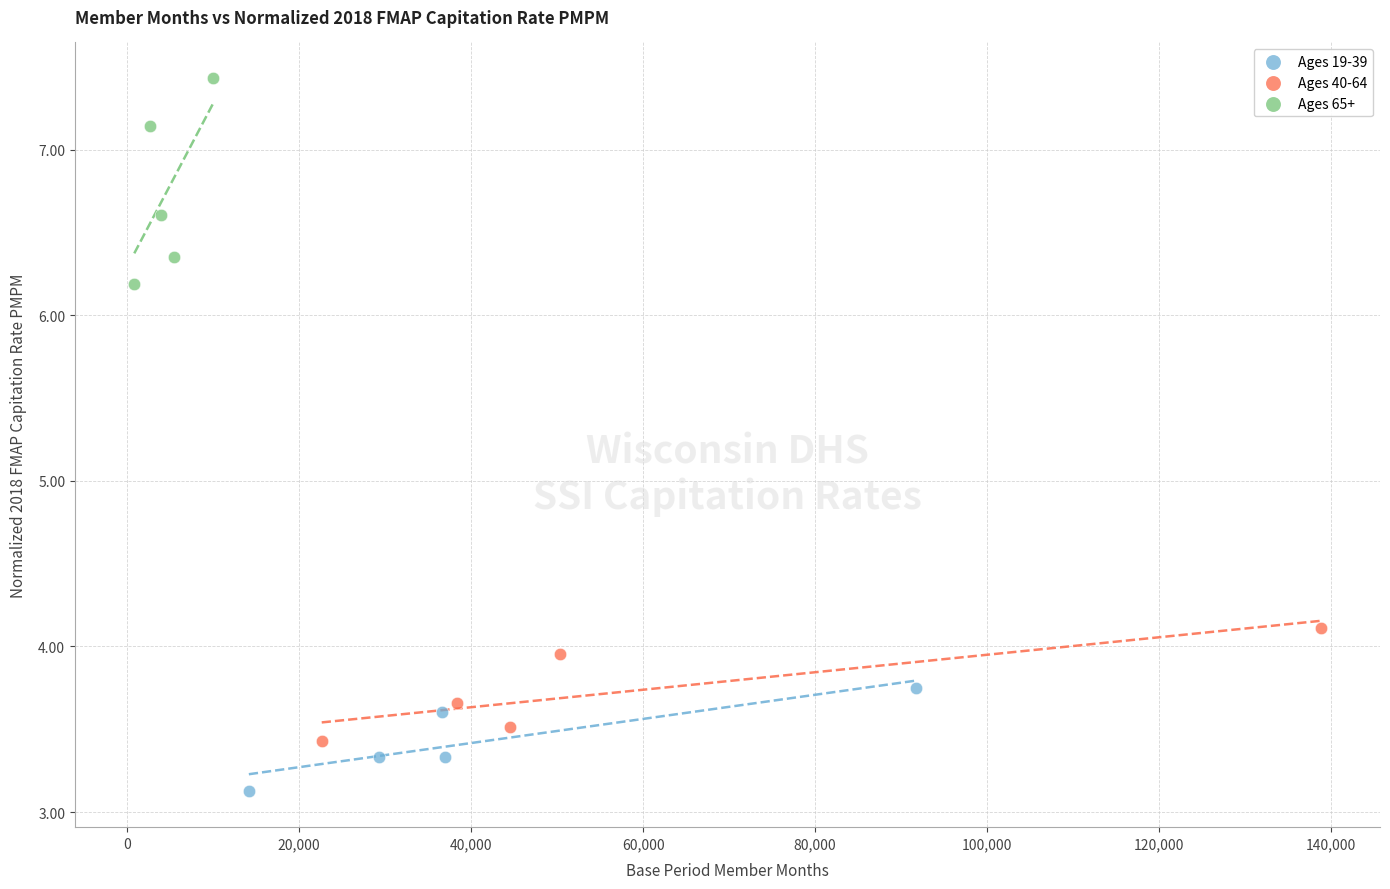

Which series contains the highest Y value?

Ages 65+